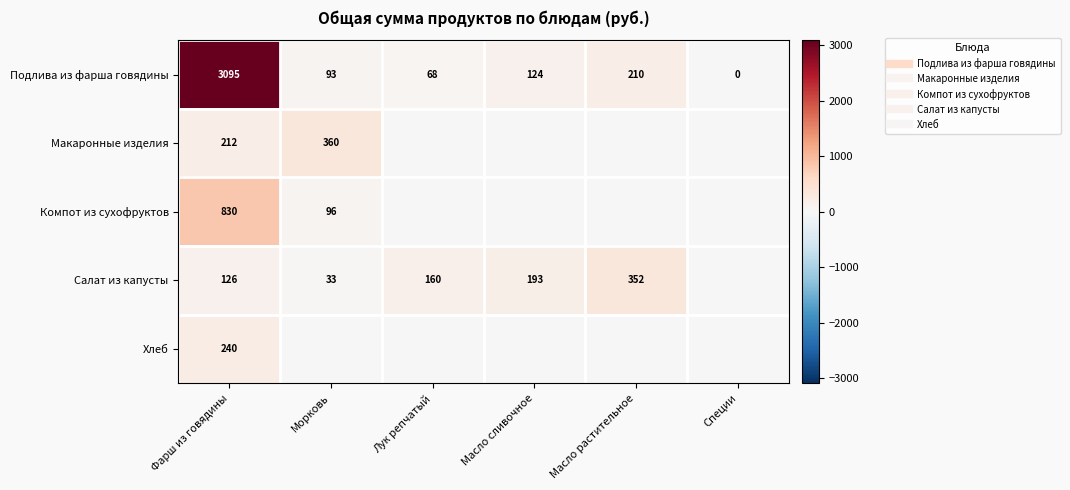

The Макаронные изделия series shows 161.6 at Лук репчатый. True or false?

False